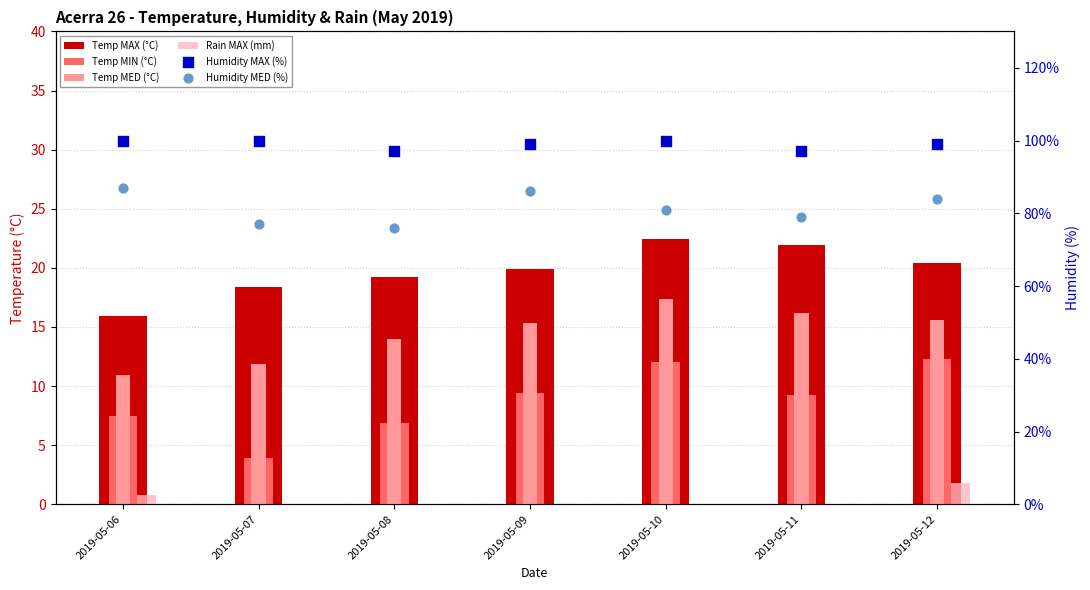

Which series contains the lowest Y value?

Rain MAX (mm)